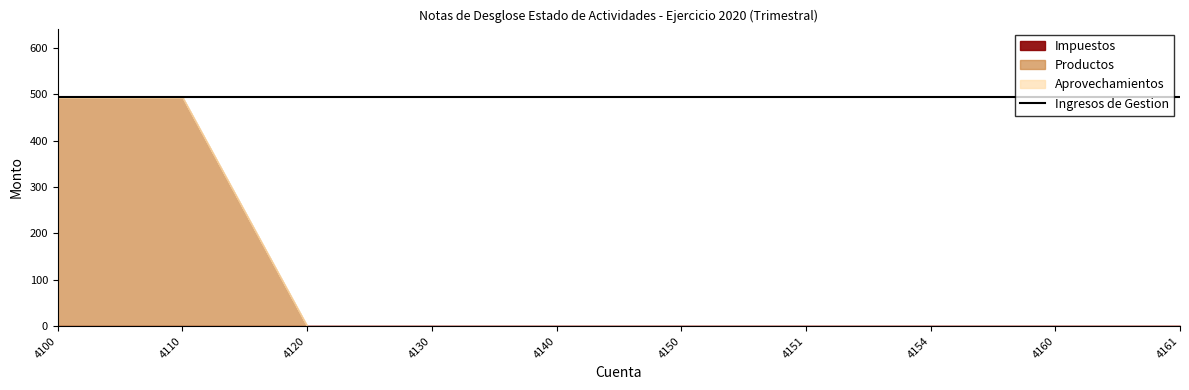

Reading right to left, what are all the values shown in this chart?

Impuestos: 0.0	0.0	0.0	0.0	0.0	0.0	0.0	0.0	0.0	0.0
Productos: 0.0	0.0	0.0	0.0	0.0	0.0	0.0	0.0	493.2	493.2
Aprovechamientos: 0.0	0.0	0.0	0.0	0.0	0.0	0.0	0.0	0.0	0.0
Ingresos de Gestion: 493.2	493.2	493.2	493.2	493.2	493.2	493.2	493.2	493.2	493.2